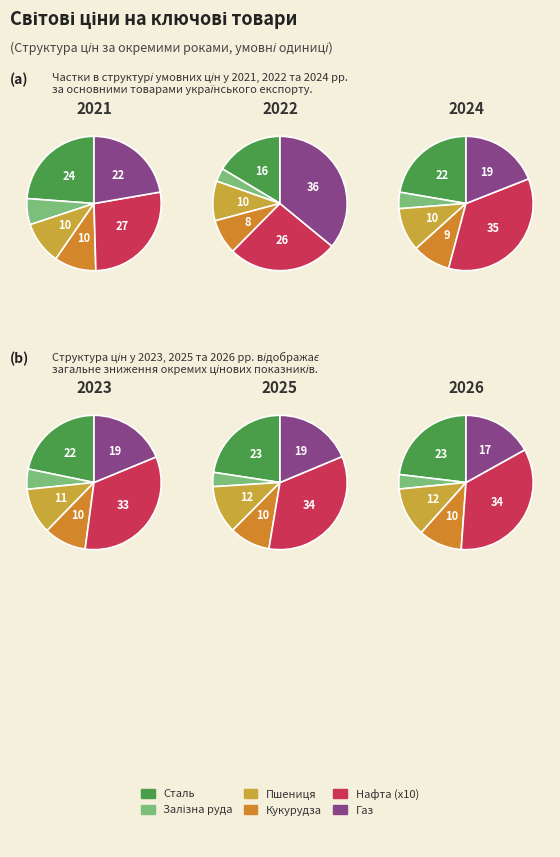

Which slice is the largest?

2022